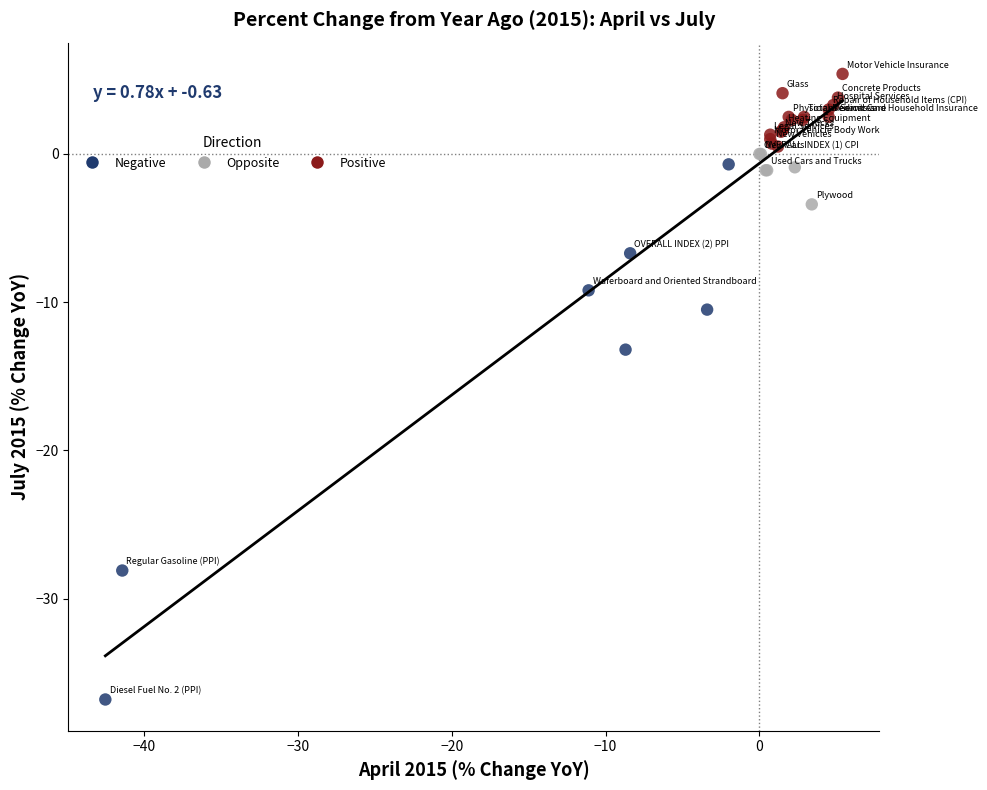

Which series has the widest spread of Y values?

Negative